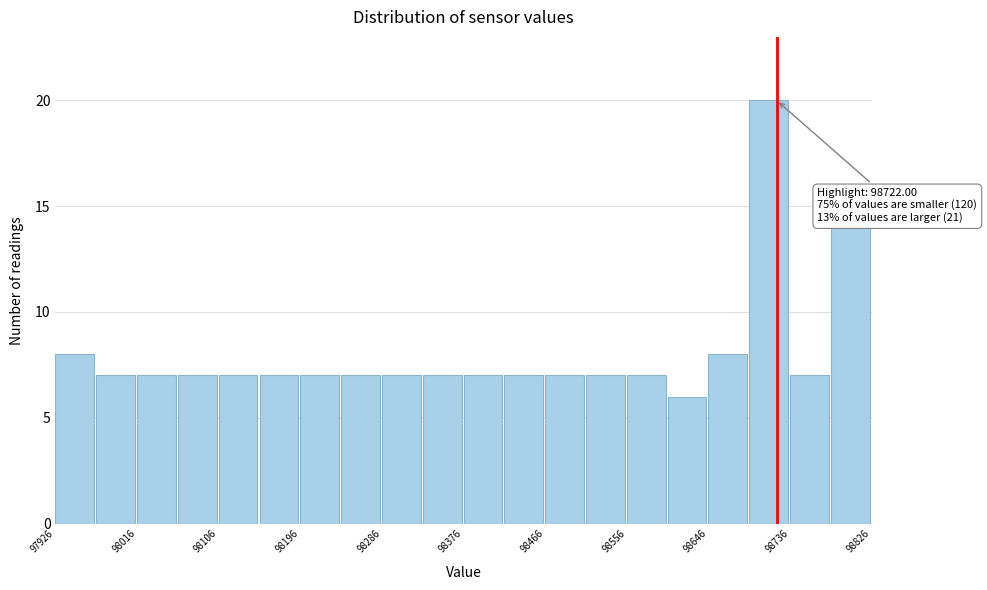

Over which range of the x-axis is the bar tallest?

98690 to 98740